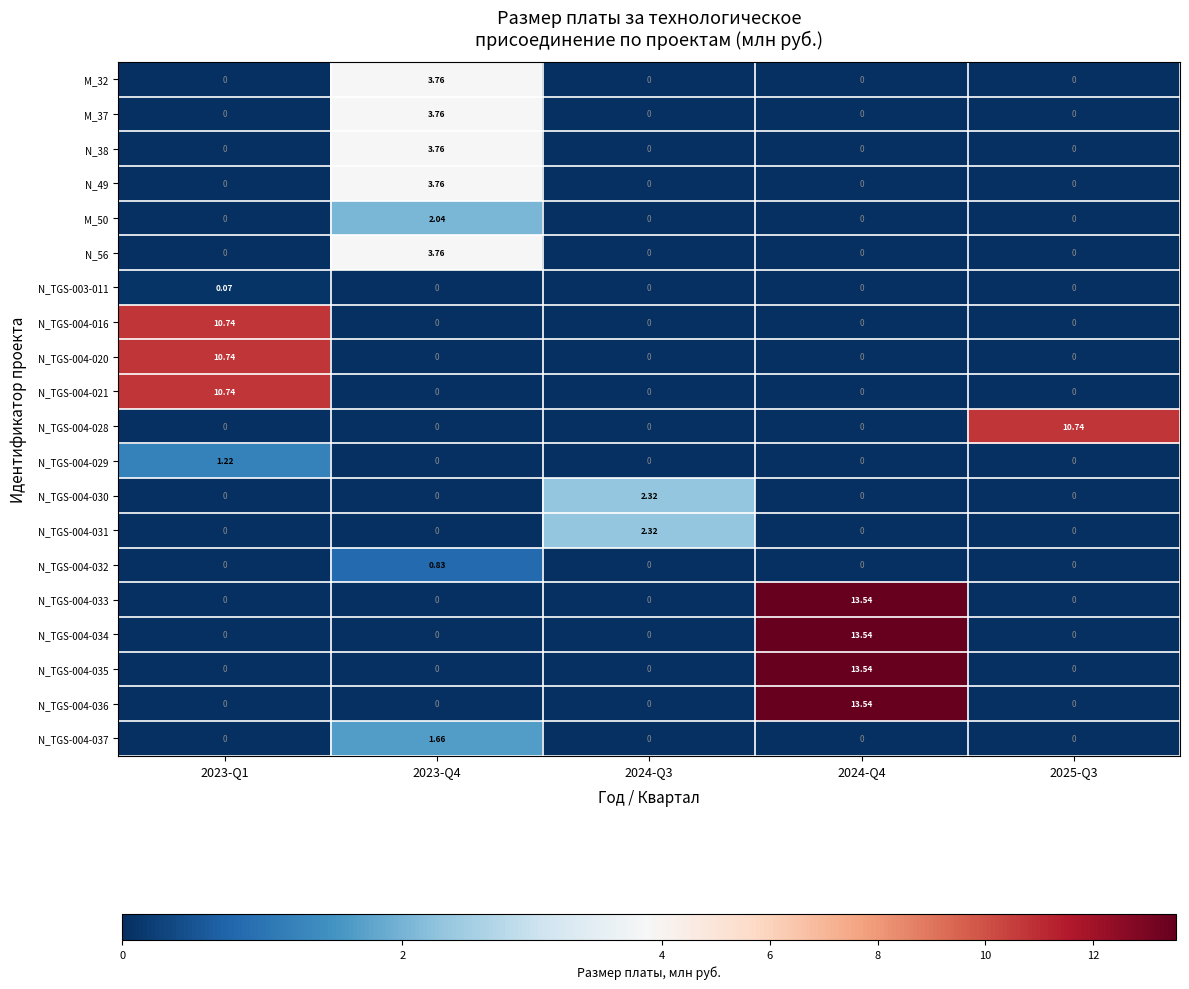

At which category does the chart reach its peak across all series?

2024-Q4